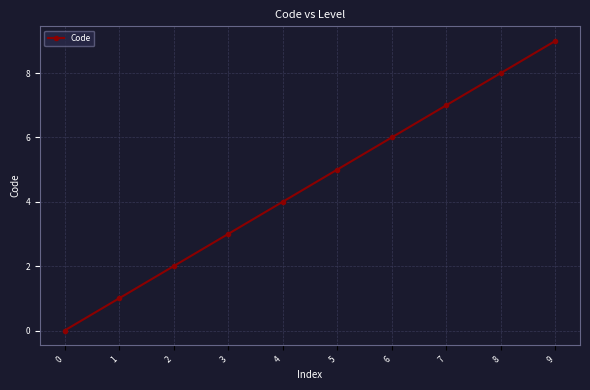

Reading left to right, what are all the values shown in this chart?

0	1	2	3	4	5	6	7	8	9